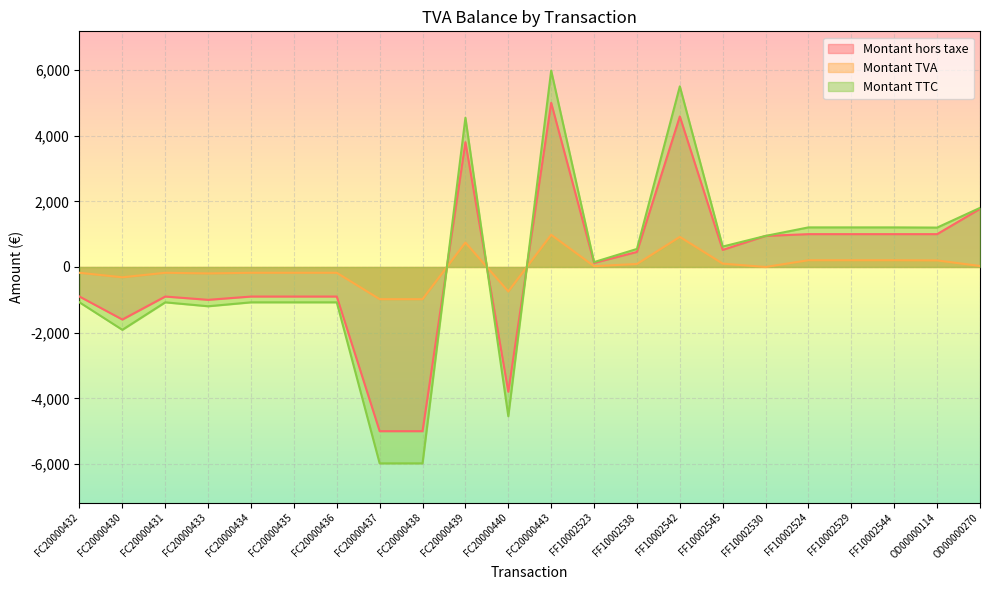

What is the difference between the Montant TTC values at FC20000440 and FC20000431?

3468.4